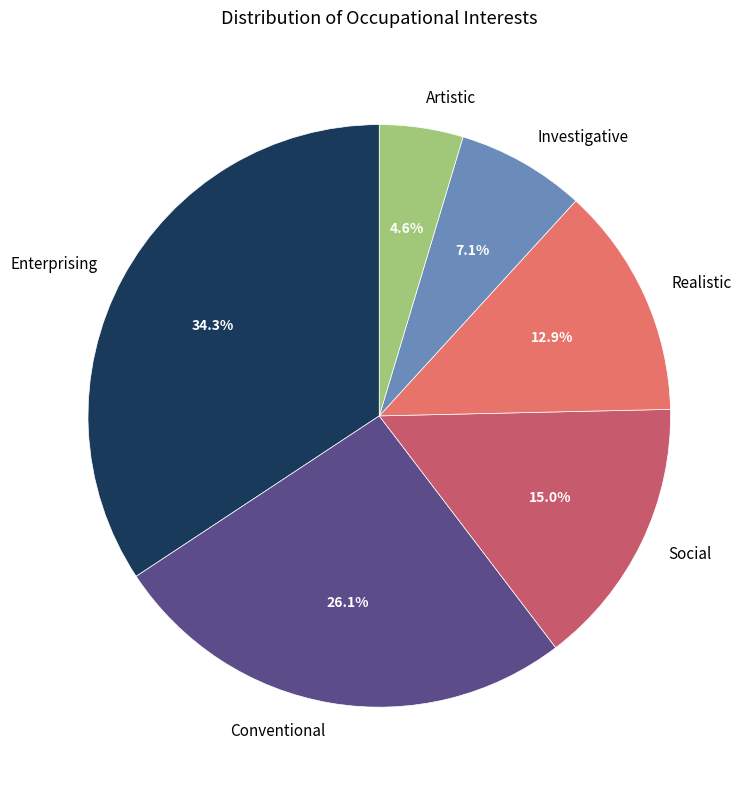

What portion of the pie excludes Enterprising?

65.7%